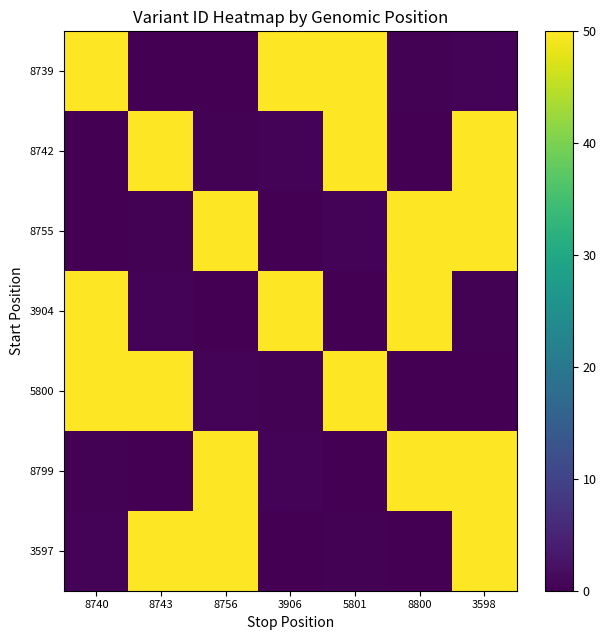

Which series has the largest range (max minus min)?

8739